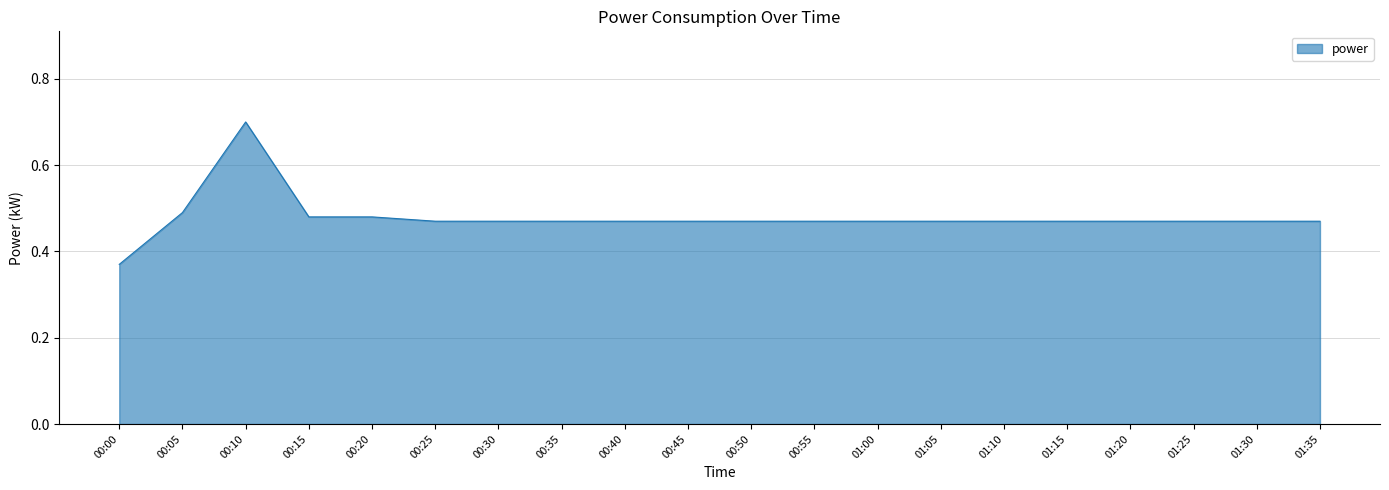

What is the maximum value shown in the chart?

0.7